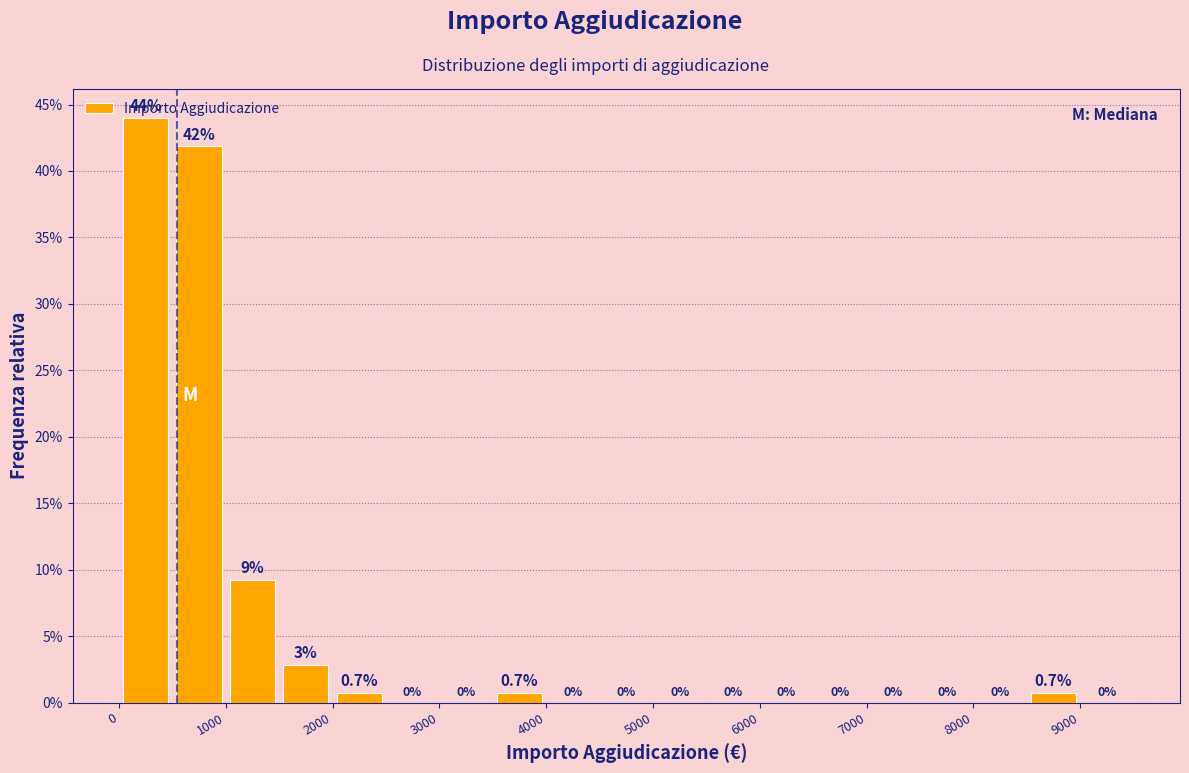

Over which range of the x-axis is the bar tallest?

0 to 500